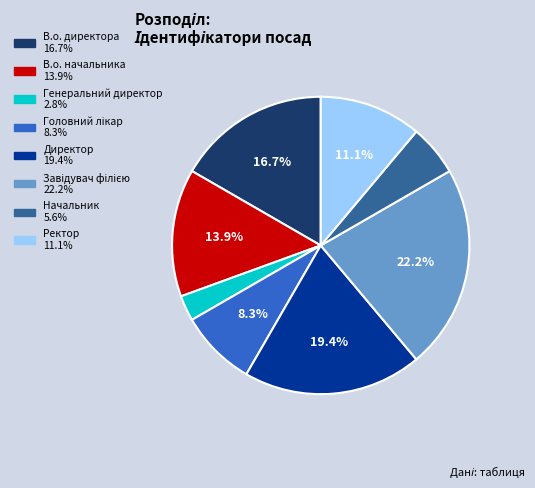

How much of the chart is everything except В.о. директора?

83.3%